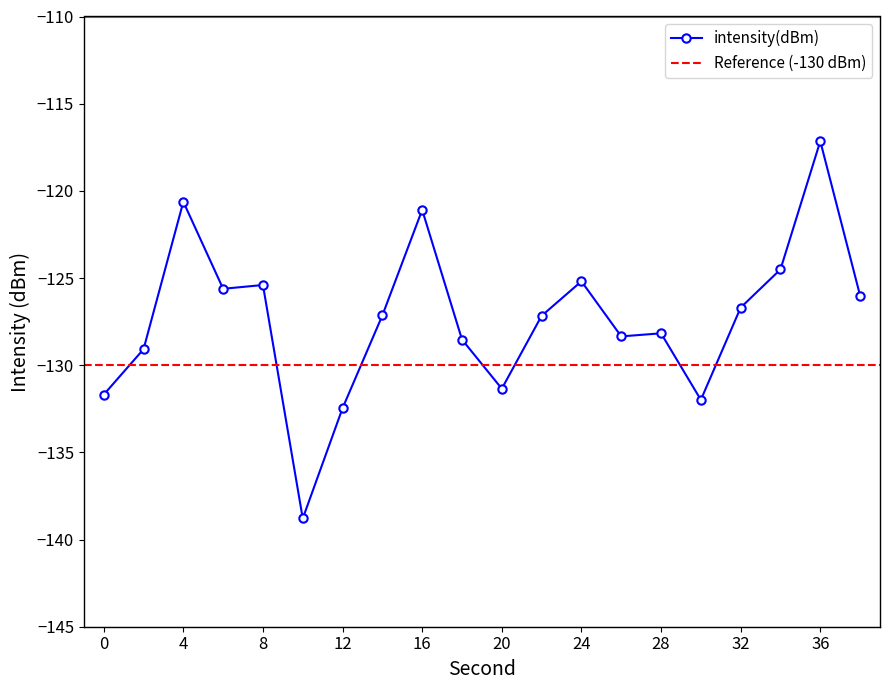

Reading left to right, what are all the values shown in this chart?

-131.7	-129.1	-120.6	-125.6	-125.4	-138.8	-132.5	-127.1	-121.1	-128.5	-131.3	-127.2	-125.2	-128.3	-128.2	-132.0	-126.7	-124.5	-117.2	-126.0